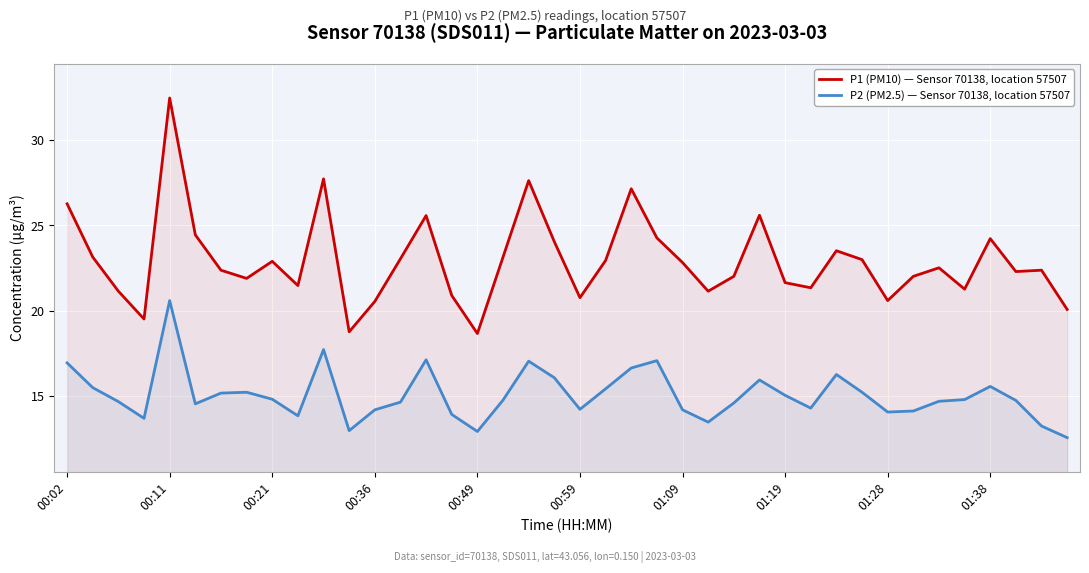

What is the sum of all P1 (PM10) — Sensor 70138, location 57507 values?

917.4